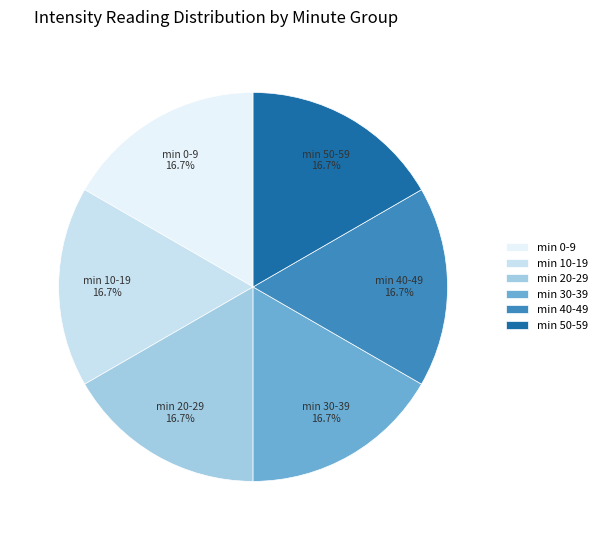

Is there a majority slice in this chart?

No